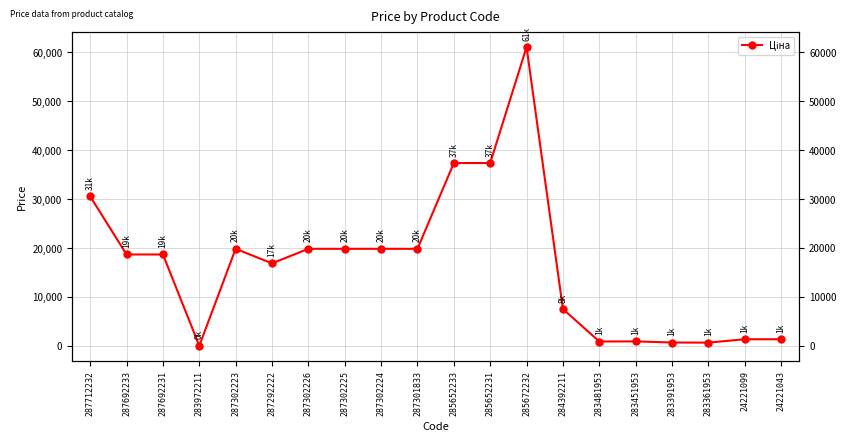

Rank the categories by value from highest to lowest.

285672232, 285652233, 285652231, 287712232, 287302223, 287302226, 287302225, 287302224, 287301833, 287692233, 287692231, 287292222, 284392211, 24221099, 24221043, 283451953, 283481953, 283391953, 283361953, 283972211